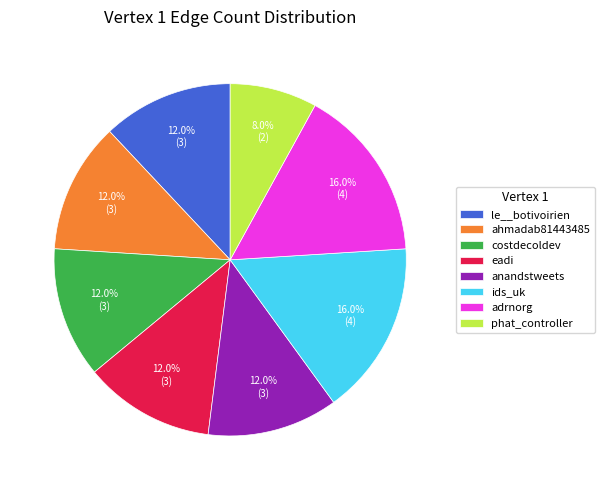

Is there any slice that represents more than half of the pie?

No